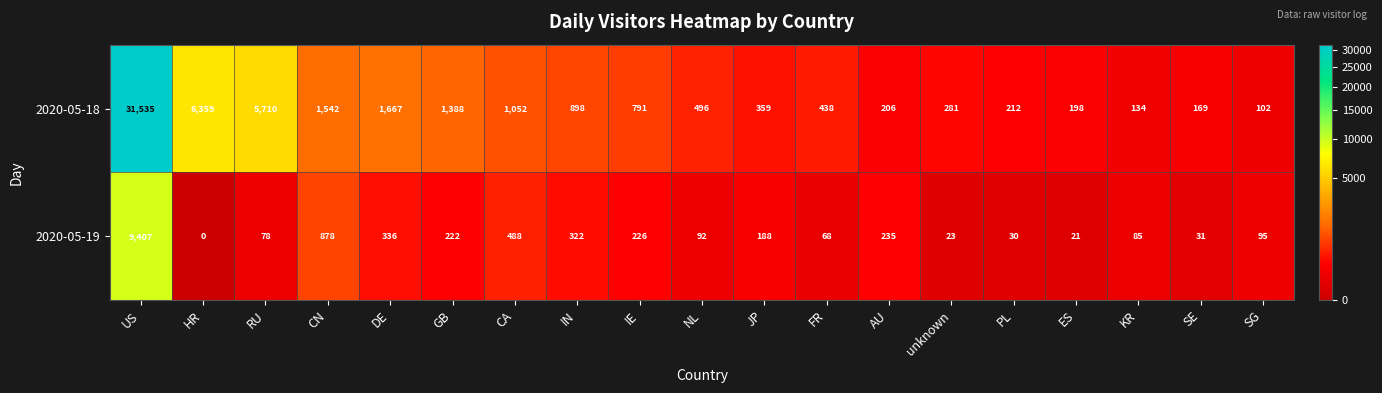

List the series in order of their overall mean, lowest first.

2020-05-19, 2020-05-18